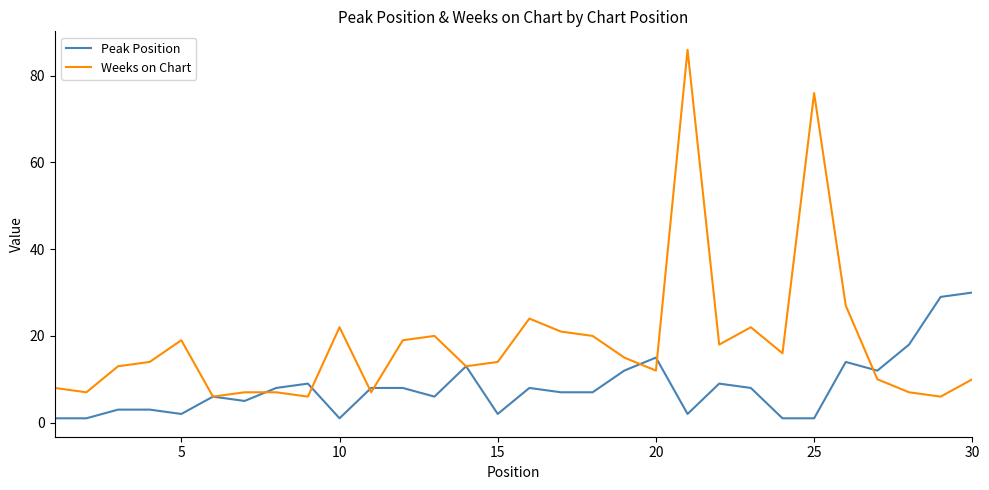

Which series has the widest spread of values?

Weeks on Chart